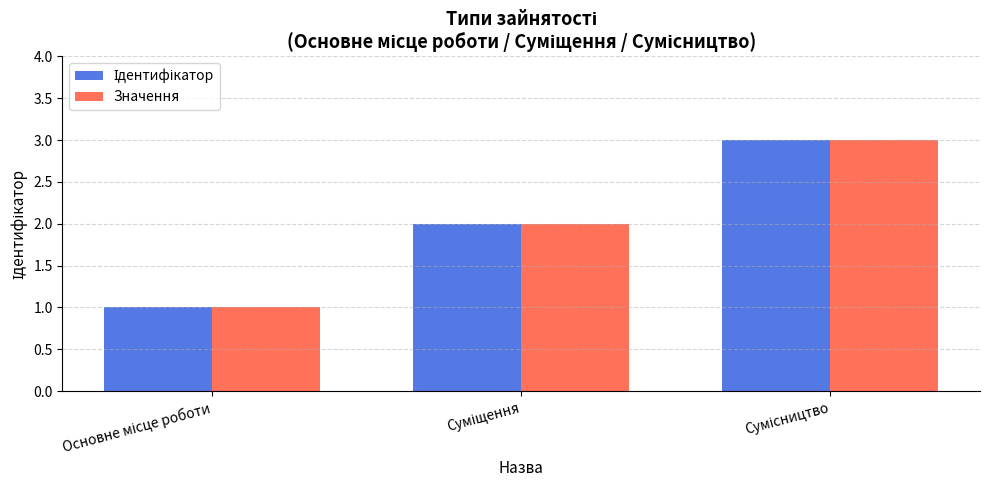

What is the maximum value for Значення?

3